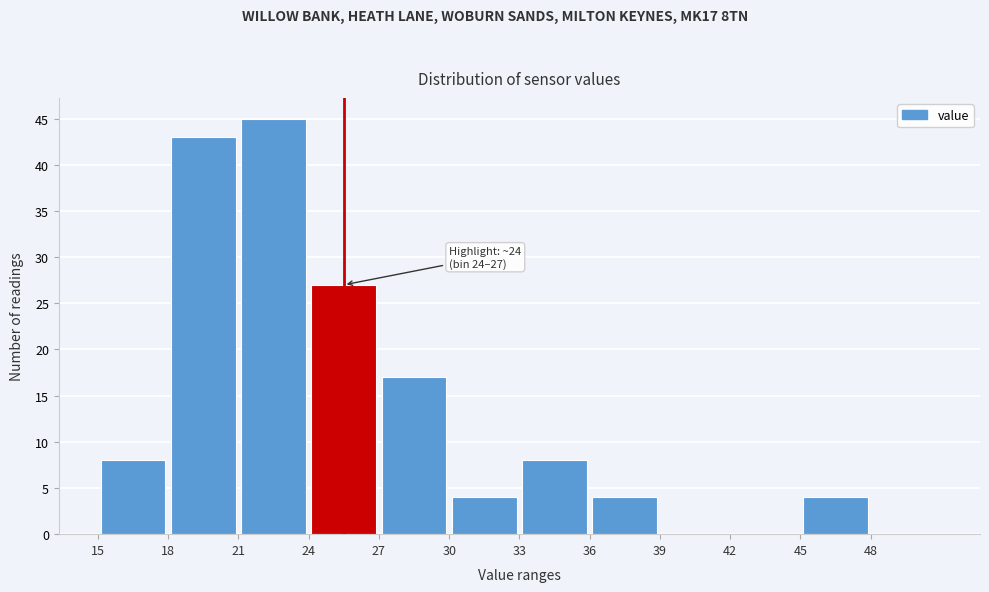

Over which range of the x-axis is the bar tallest?

21 to 24